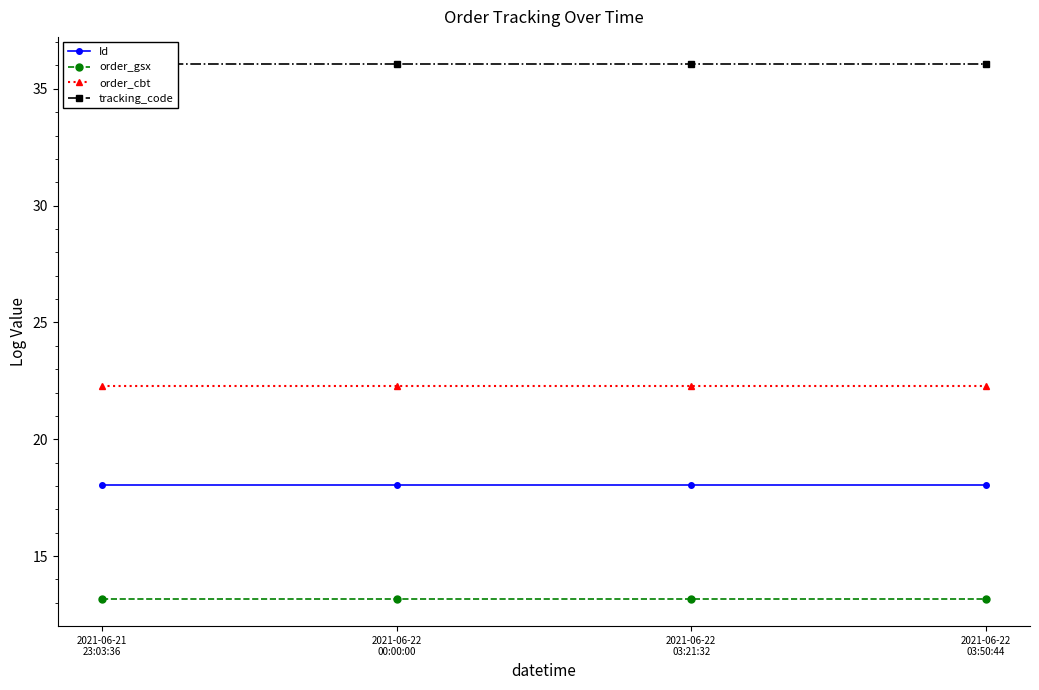

The value of tracking_code at 2021-06-22
03:21:32 is 36.1. True or false?

True